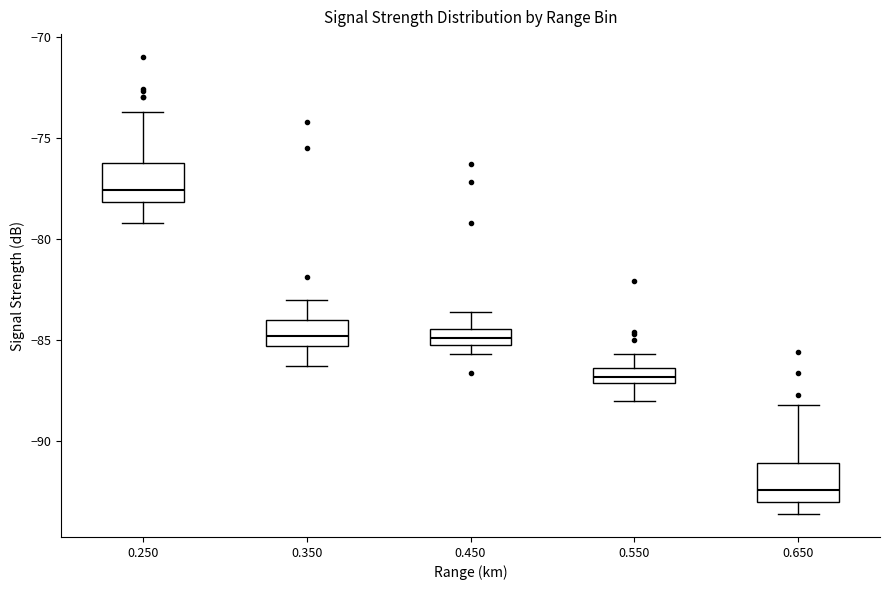

Where is the upper edge of the box at x = 0.450 on the y-axis? The values are not printed on the chart, so give them approximately, as read against the axis.

-84.5